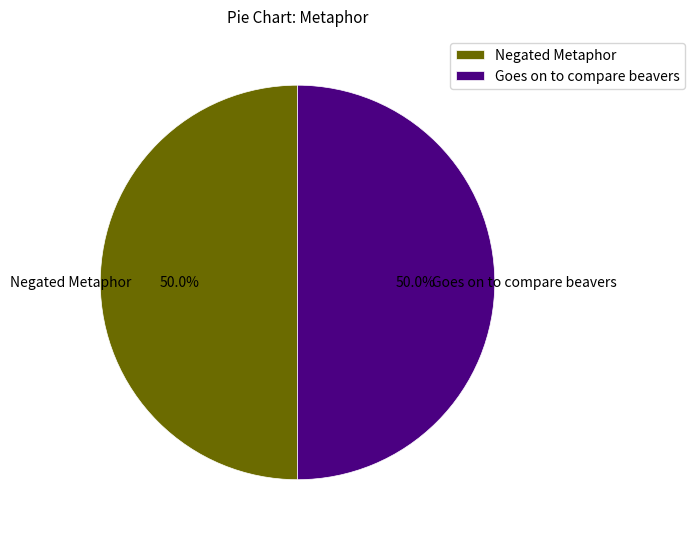

Count the number of slices in the pie.

2